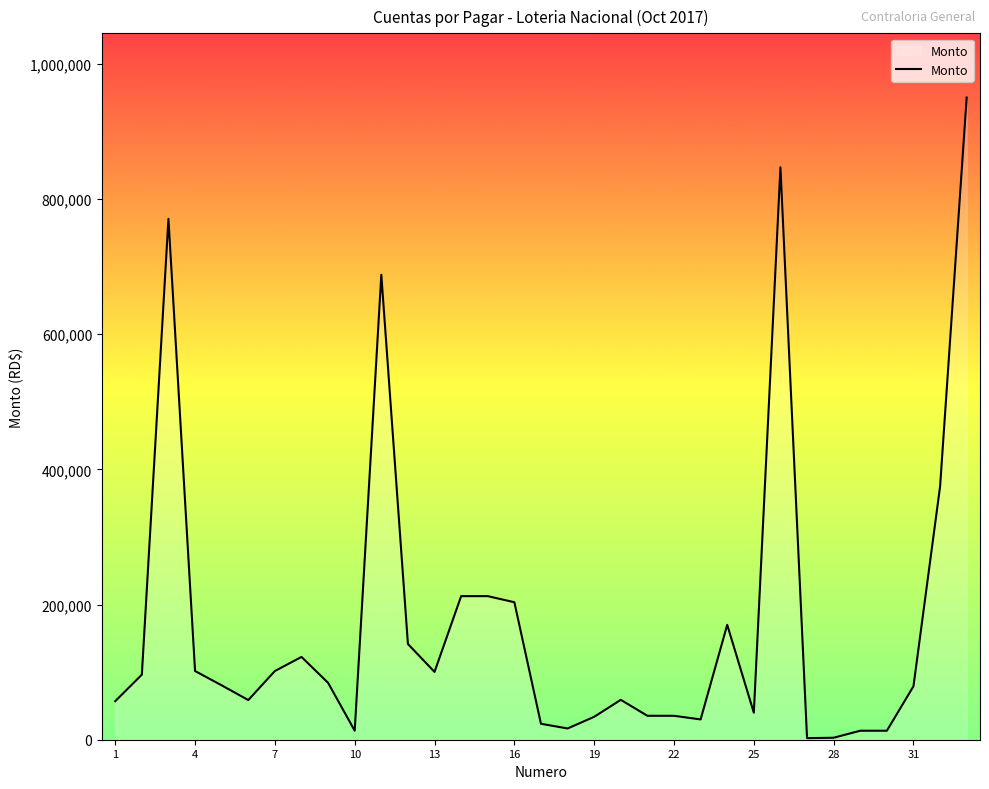

What is the difference between the maximum and minimum values?

947693.4